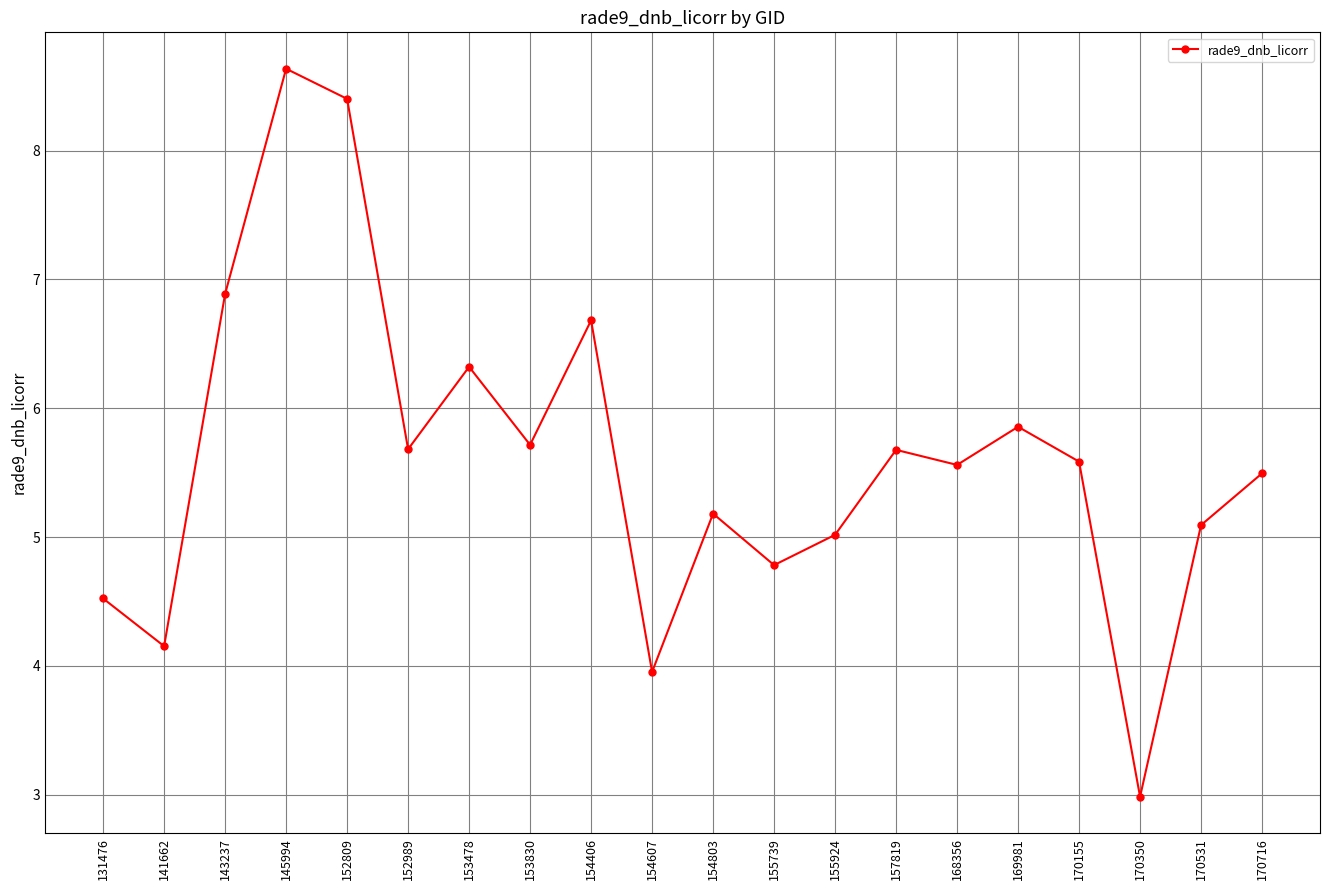

What is the change in value from 143237 to 155739?

-2.1